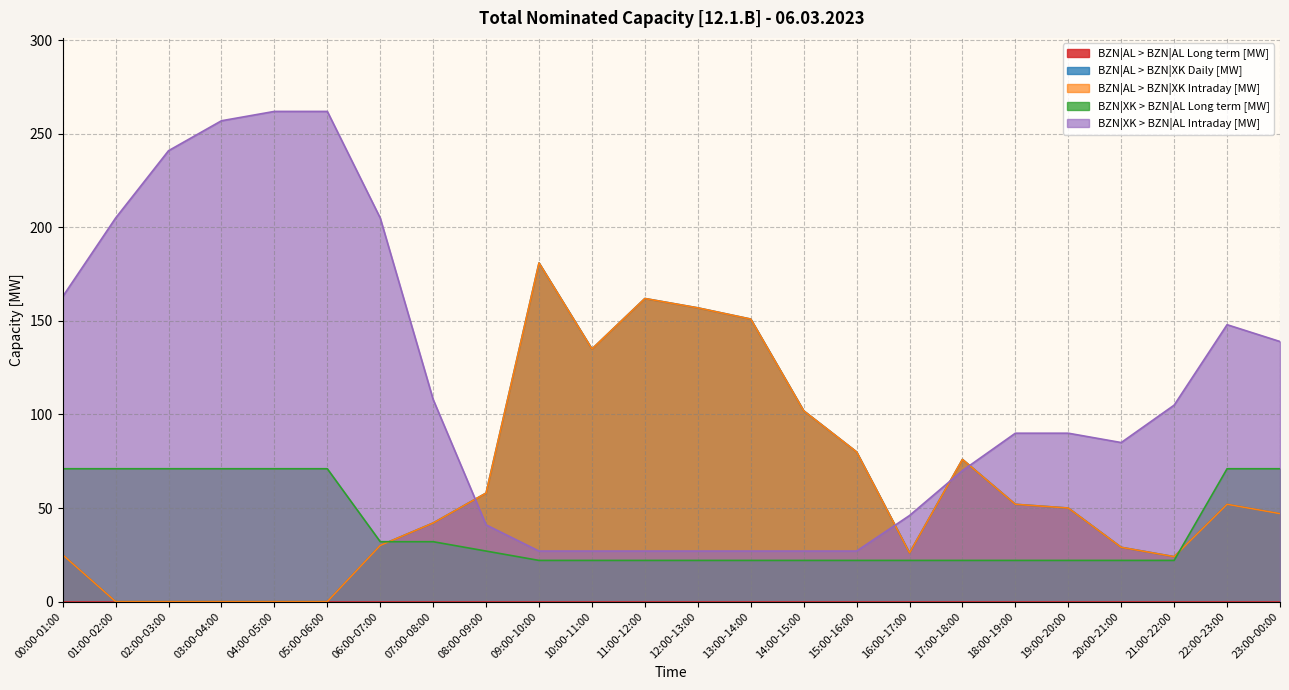

Does the chart have visible grid lines?

Yes